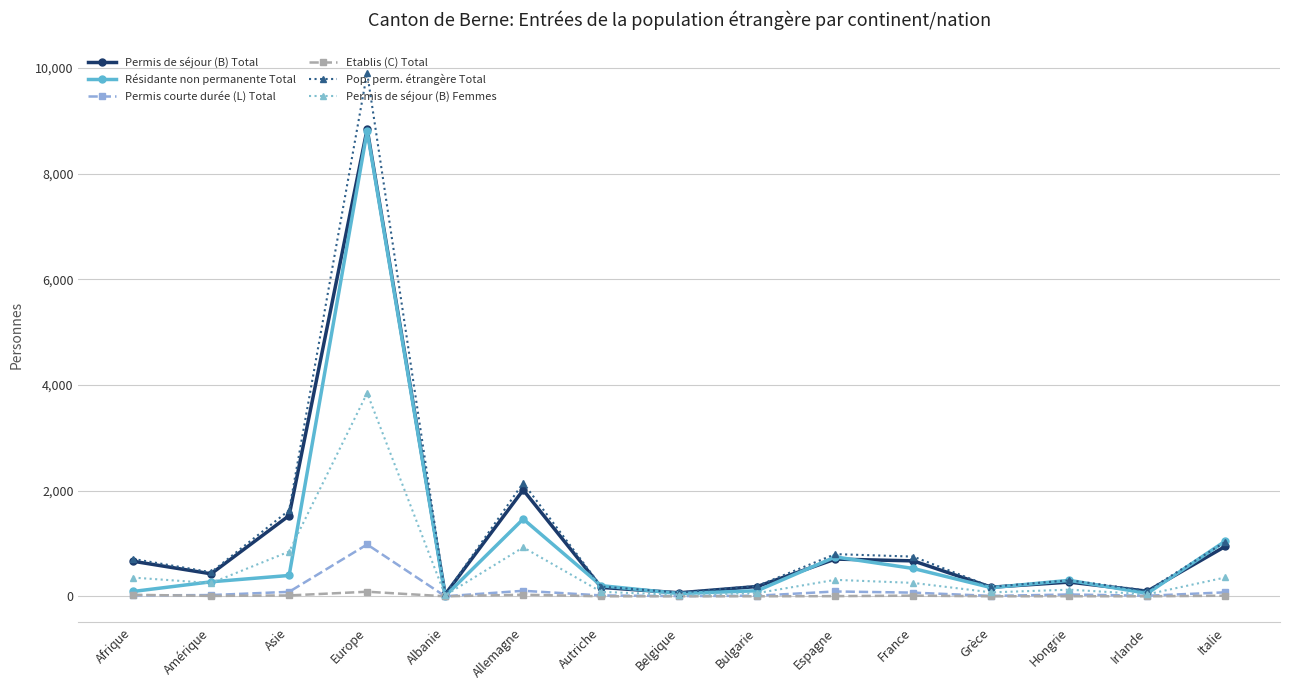

What is the label of the 2nd point from the left?

Amérique